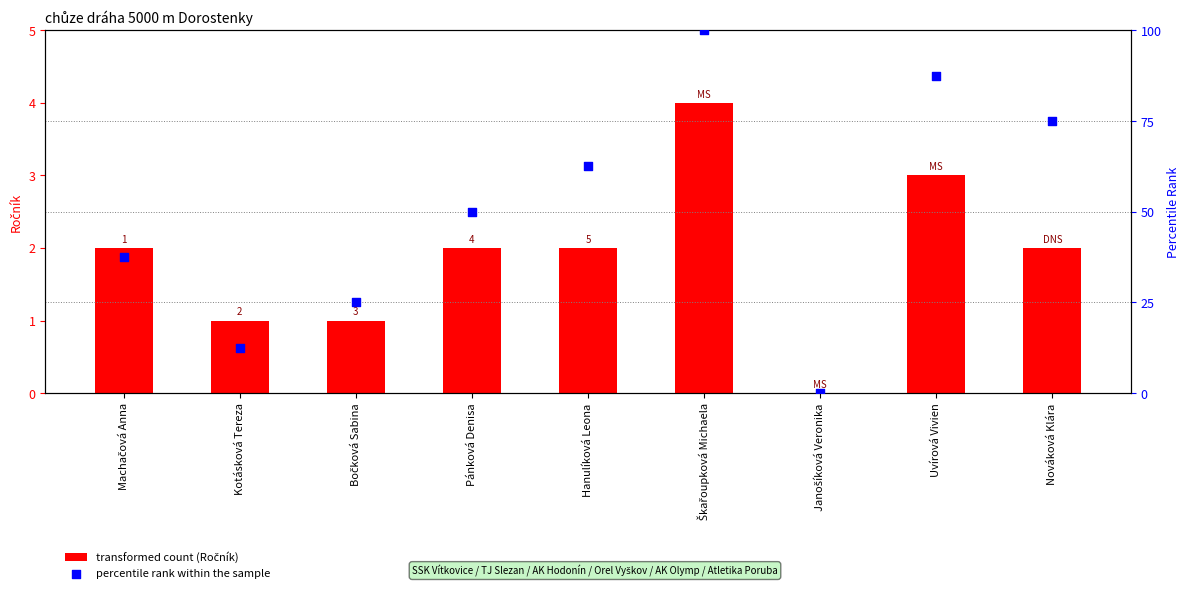

Is the value of transformed count (Ročník) at Nováková Klára greater than the value of percentile rank within the sample at Machačová Anna?

No